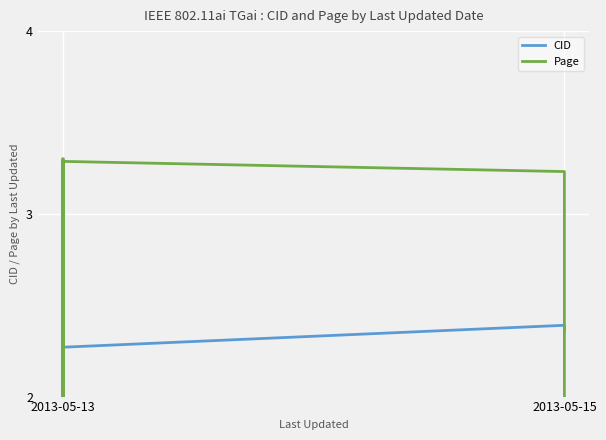

Does the chart display data point markers on the line(s)?

No